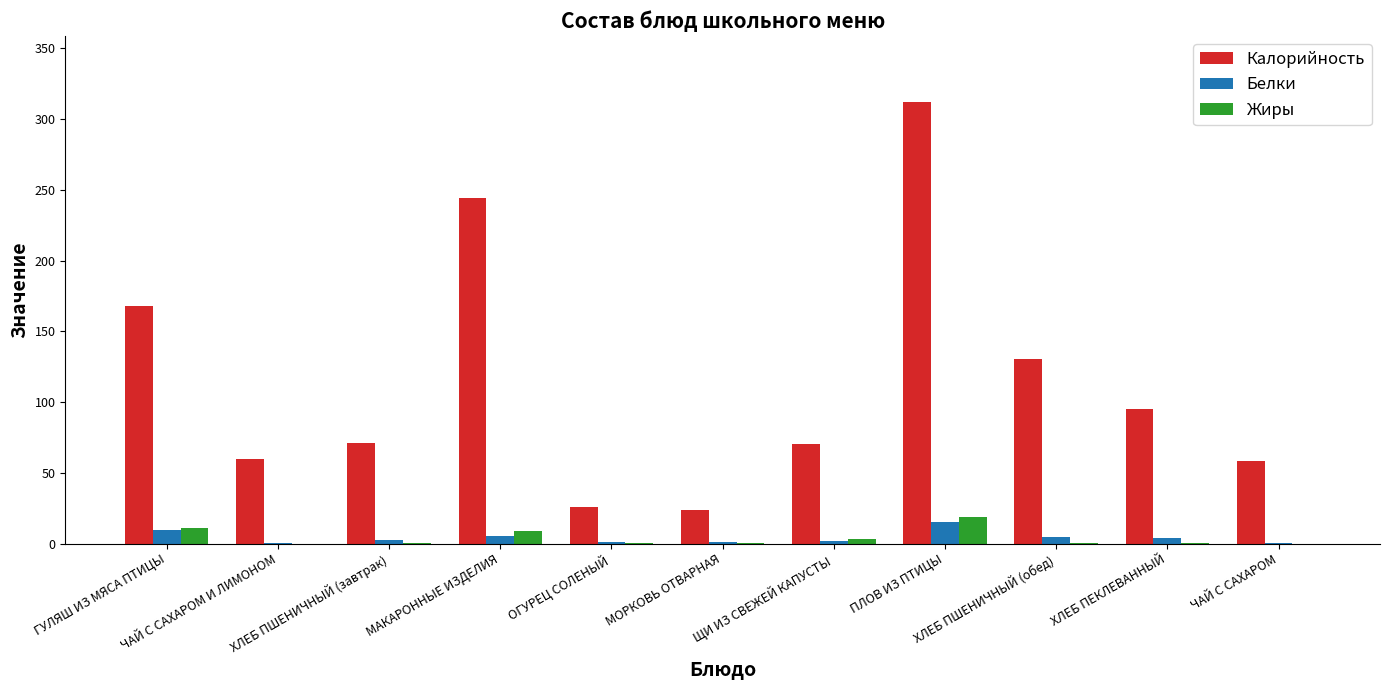

What is the spread (max minus min) of values at ХЛЕБ ПЕКЛЕВАННЫЙ?

94.6